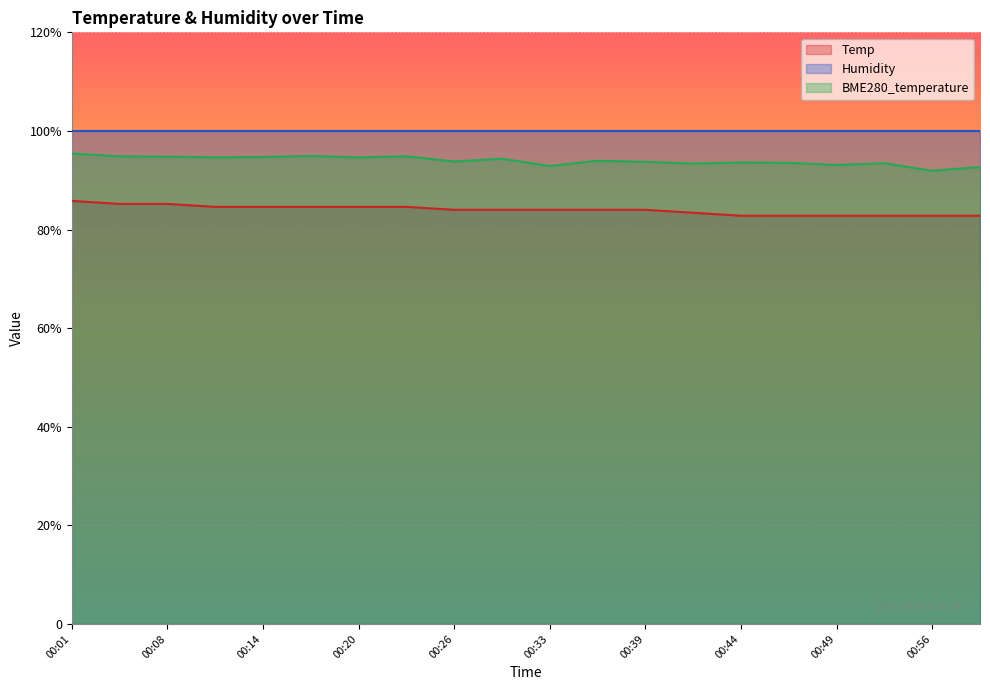

Which series changed the most between 00:04 and 00:56?

BME280_temperature